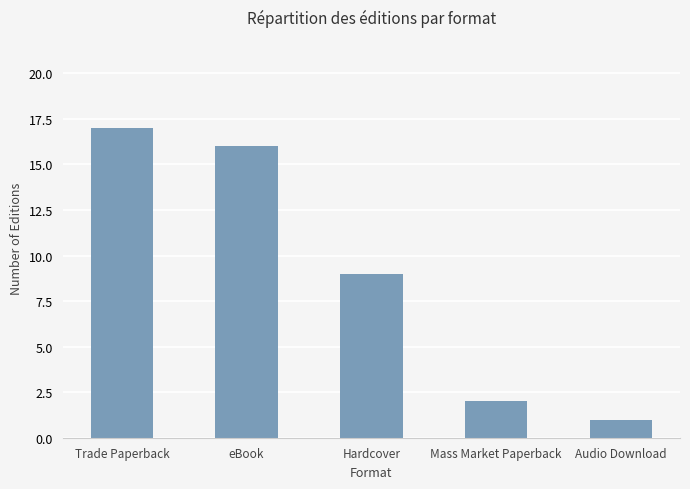

True or false: the data shows 5 at eBook.

False